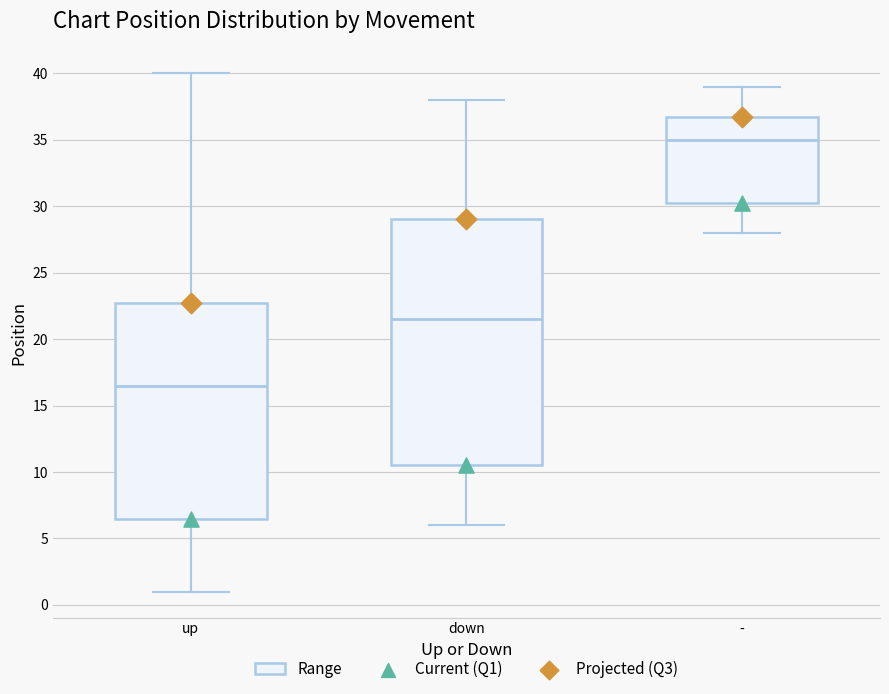

Reading left to right, transcribe this box plot: for each box, give where its median line is, the range the box spans, and where its two whiskers end, as read against the y-axis. The values are not printed on the chart, so give them approximately, as read against the axis.

up: median 16.5, box 6.5 to 23.0, whiskers 1.0 to 40.0
down: median 21.5, box 10.5 to 29.0, whiskers 6.0 to 38.0
-: median 35.0, box 30.5 to 37.0, whiskers 28.0 to 39.0